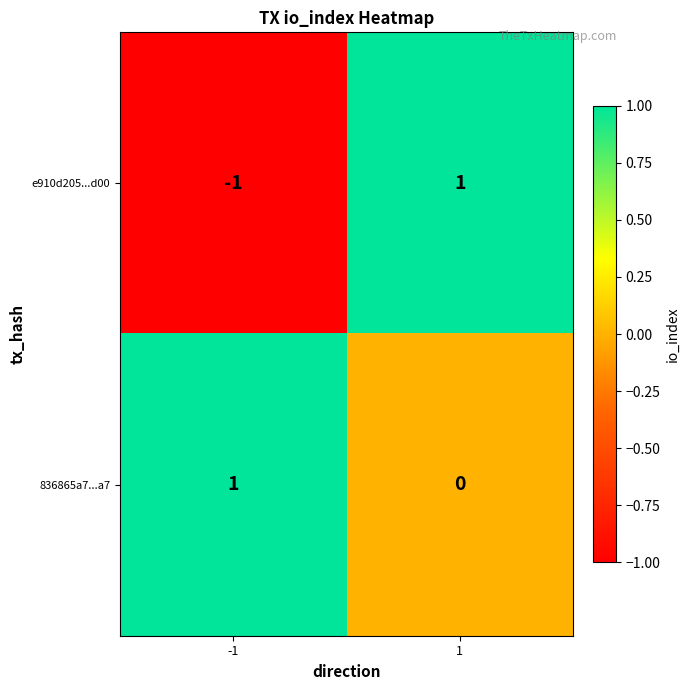

Rank the series at -1 from lowest to highest value.

e910d205...d00, 836865a7...a7